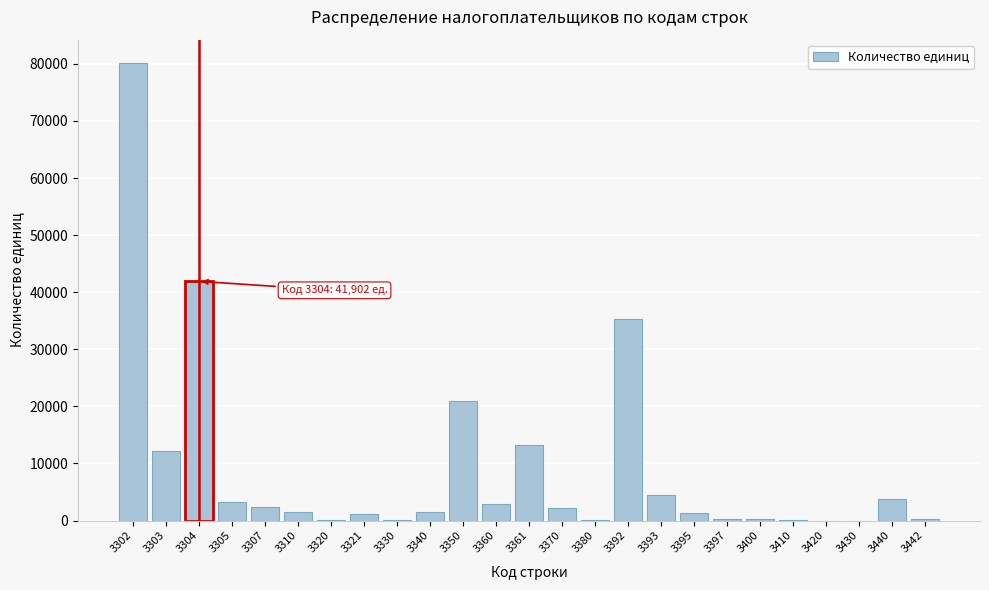

The value at 3360 is 2904. True or false?

True